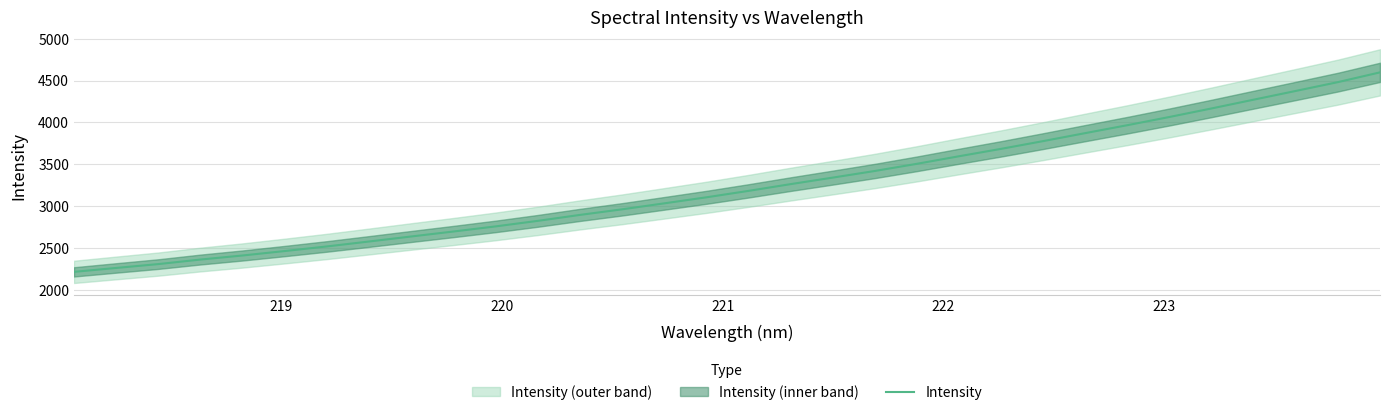

What is the value of the 9th point from the left?

2638.3